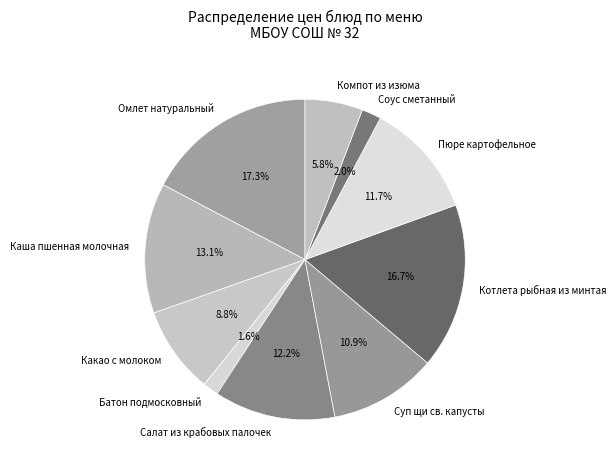

Count the number of slices in the pie.

10